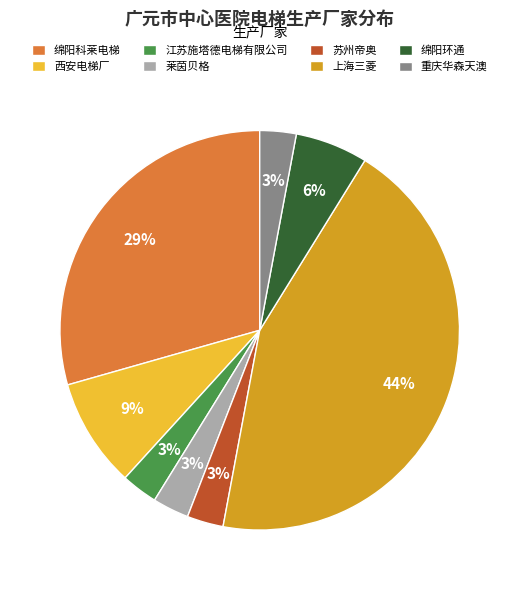

The 苏州帝奥 slice represents 16% of the pie. True or false?

False